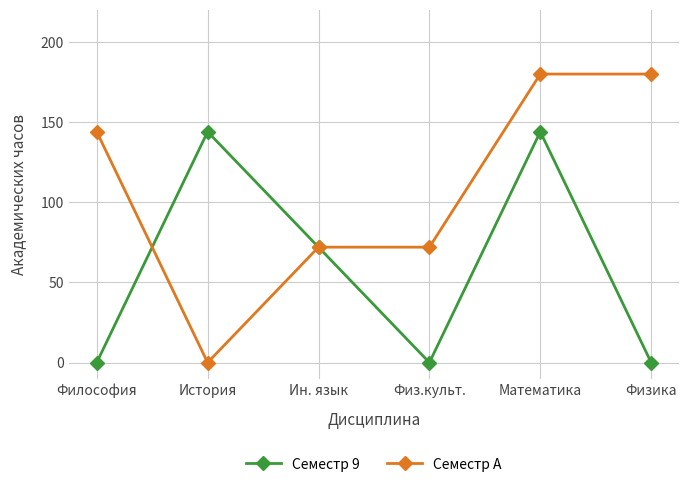

True or false: Семестр A and Семестр 9 cross at least once.

True